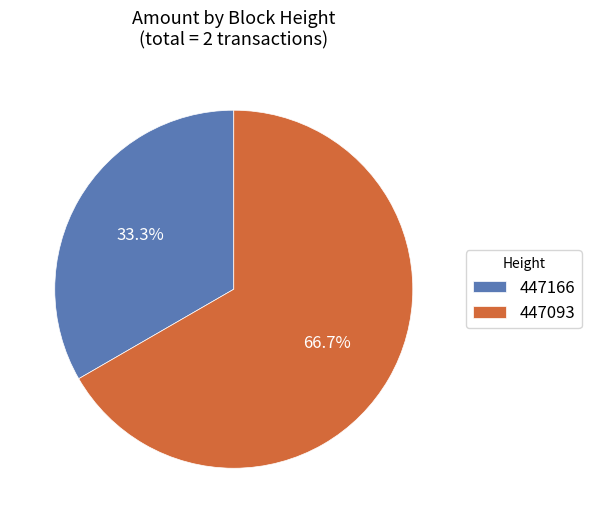

Which slice is the largest?

447093